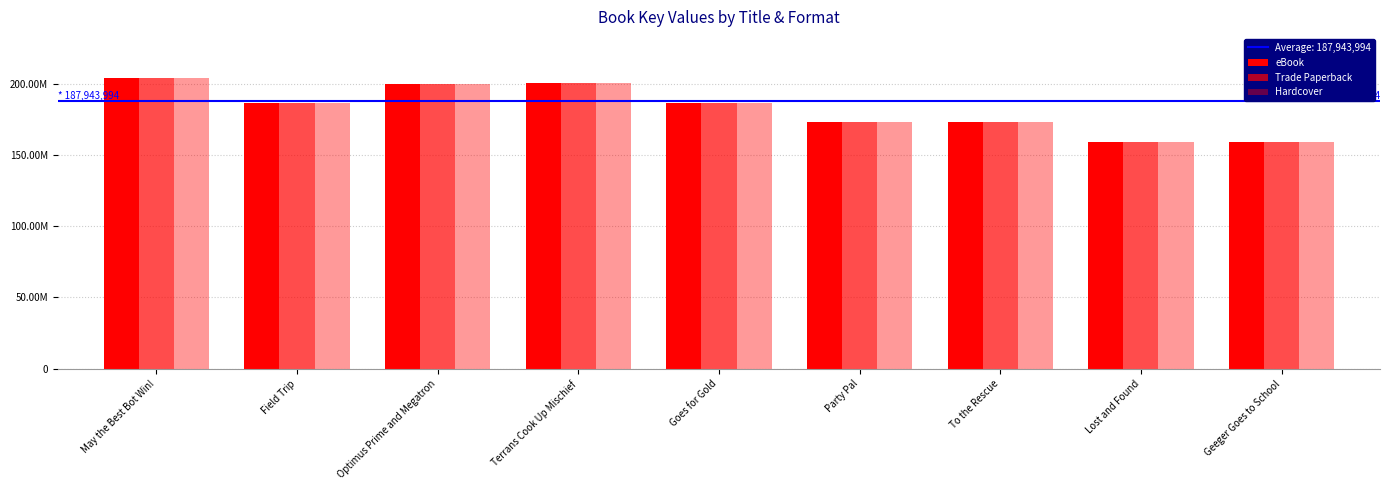

What is the value of the Trade Paperback bar at the 9th from the left?

159351030